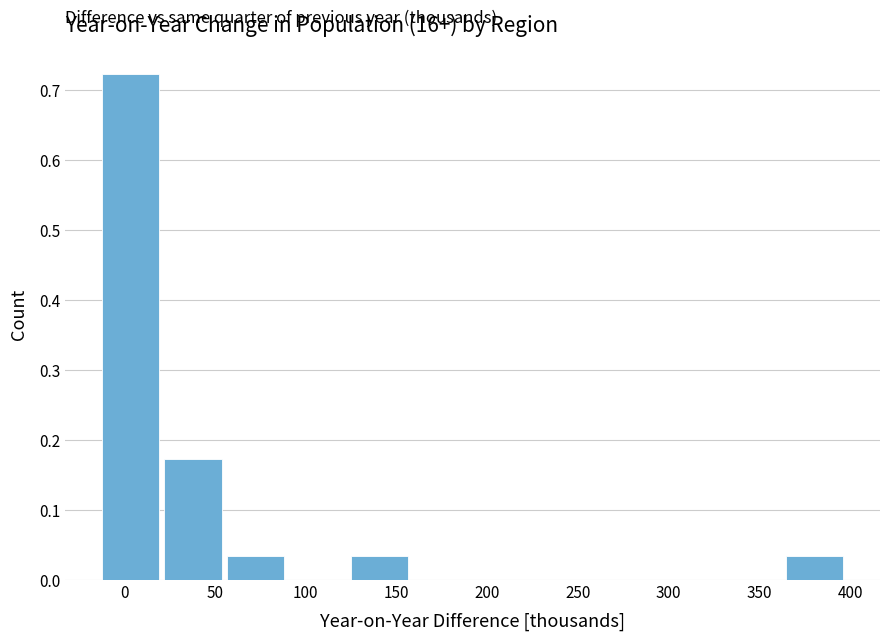

Over which range of the x-axis is the bar tallest?

-10 to 20